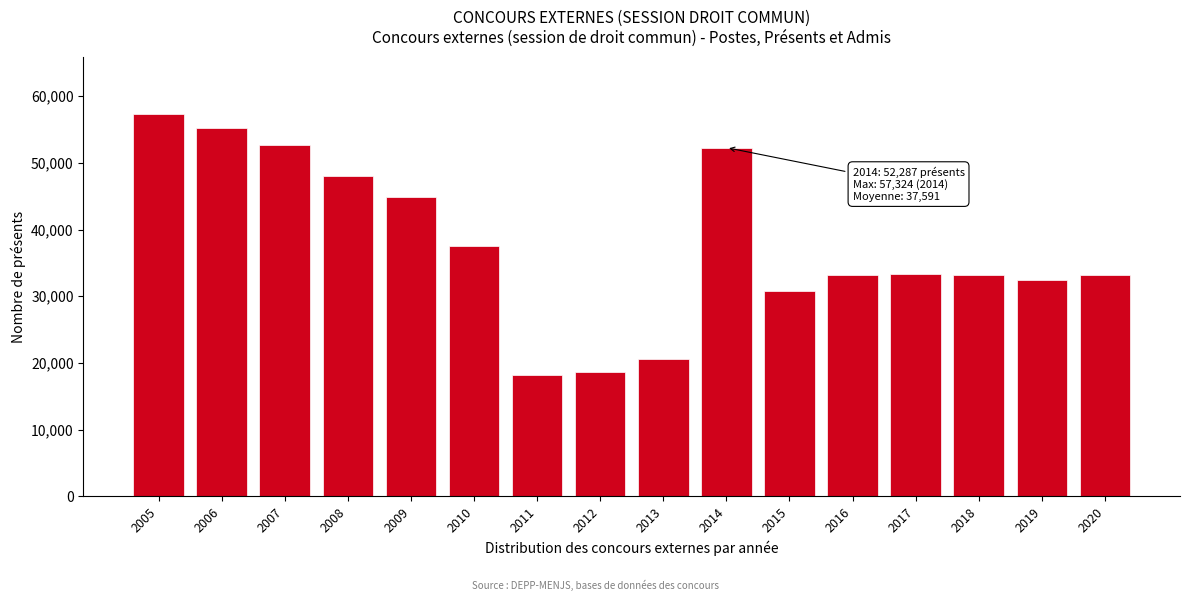

True or false: the data shows 46350 at 2017.

False